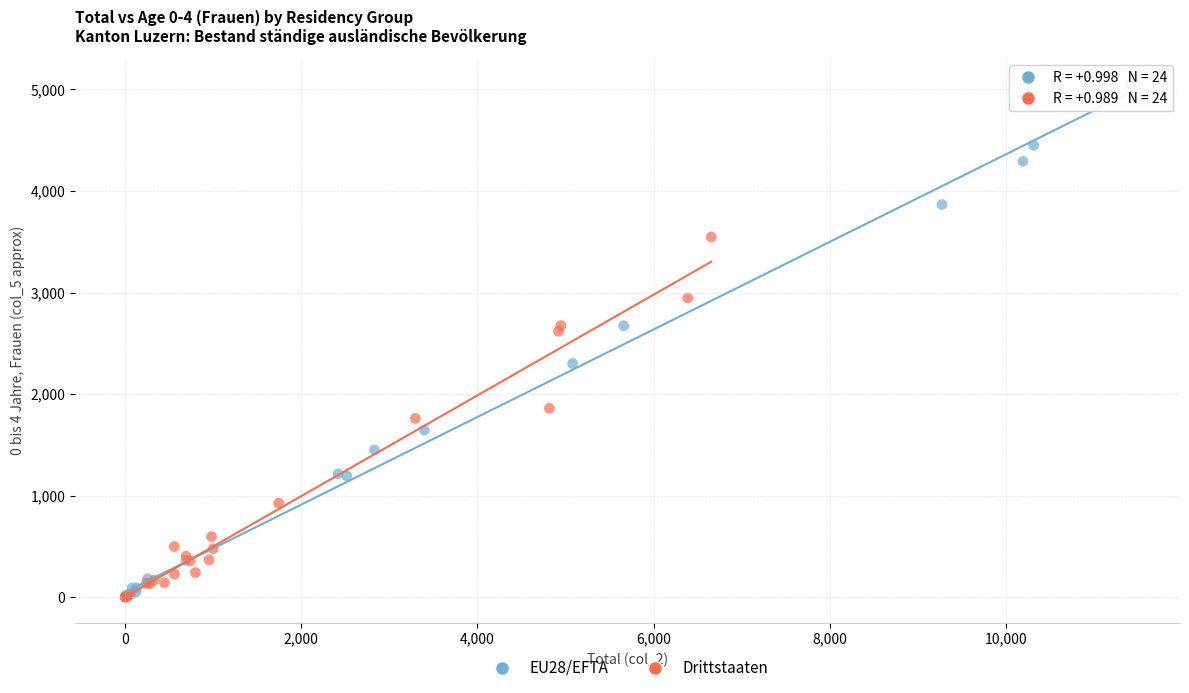

What are all the series names shown in the legend?

EU28/EFTA, Drittstaaten